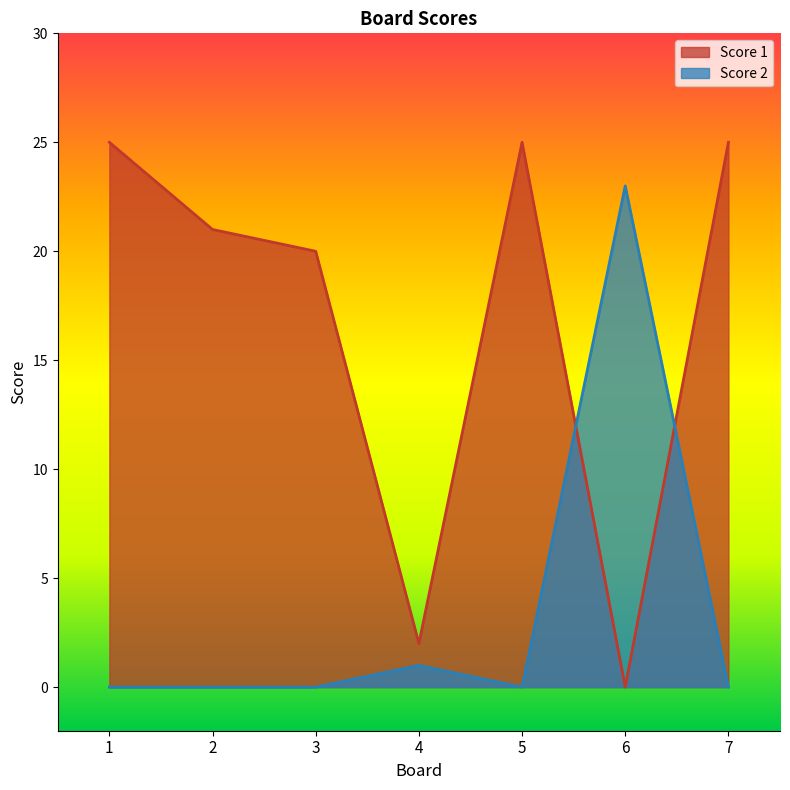

Rank the series at 7 from lowest to highest value.

Score 2, Score 1